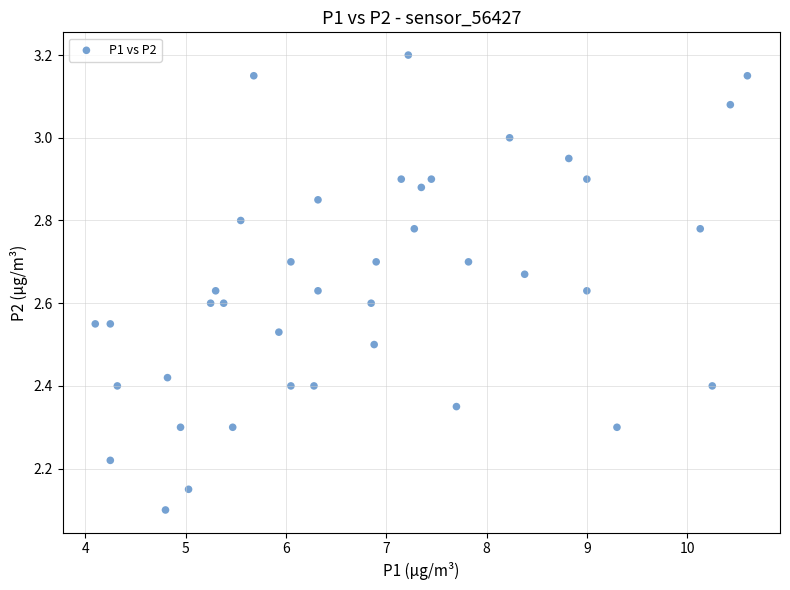

What is the range of X values (max minus min)?

6.5